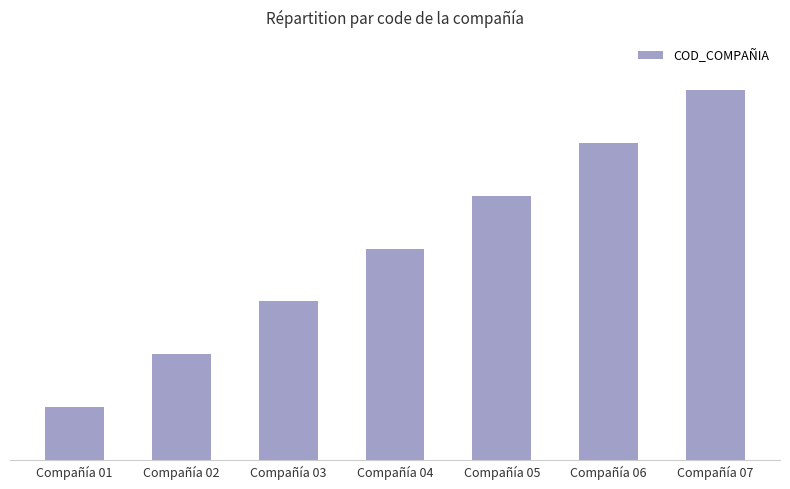

List the labels in order of value, smallest first.

Compañía 01, Compañía 02, Compañía 03, Compañía 04, Compañía 05, Compañía 06, Compañía 07